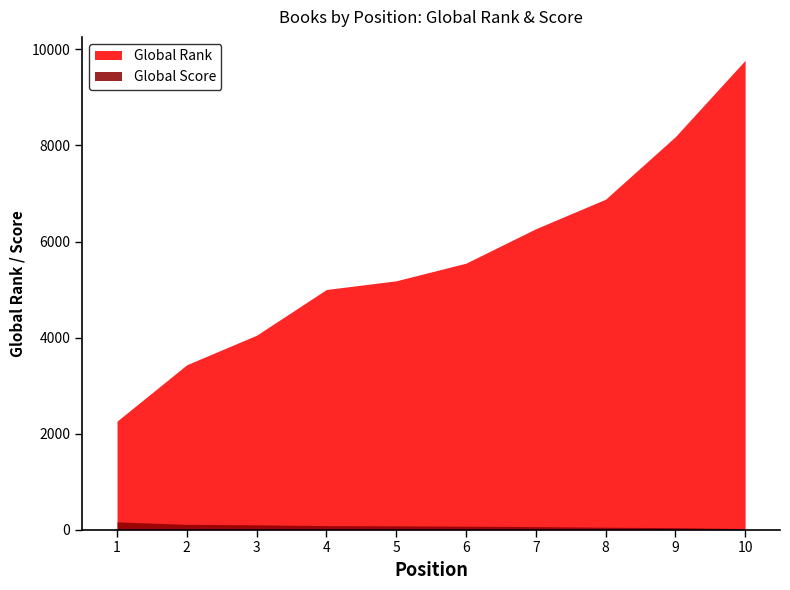

Where does the Global Rank series first go above 5549?

7